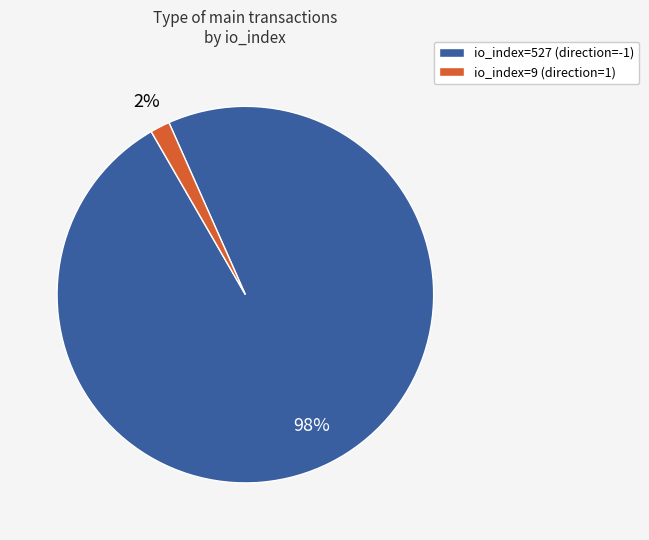

How many slices are in this pie chart?

2